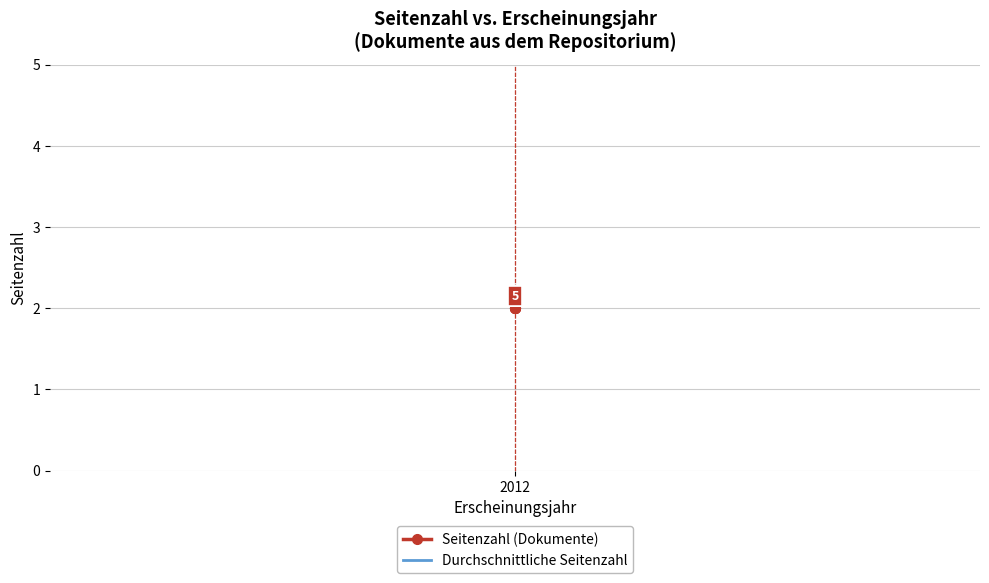

True or false: Seitenzahl (Dokumente) has a value of 2.0 at 2012.

True